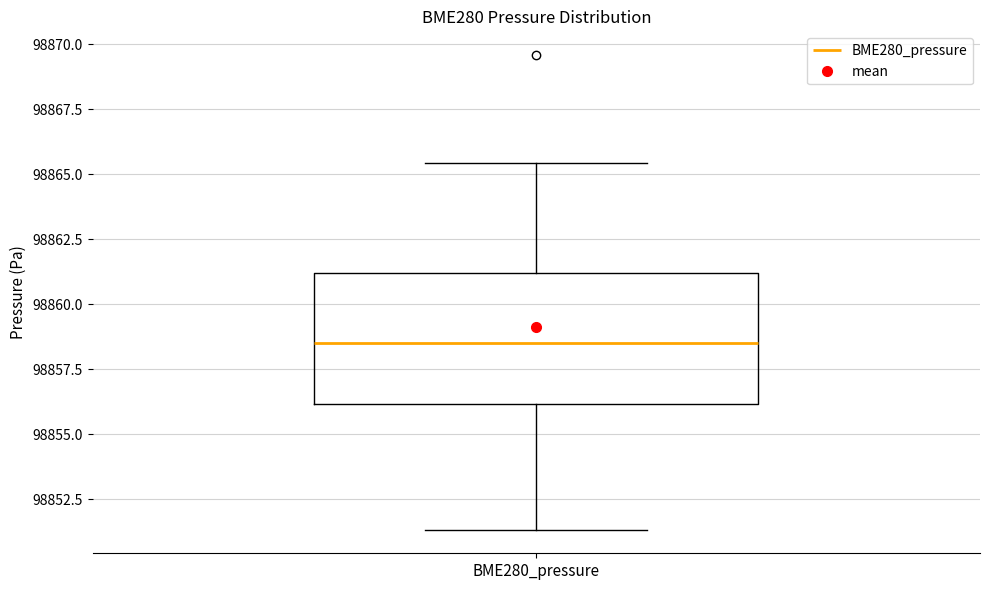

Transcribe this box plot: give where the median line is, the range the box spans, and where the two whiskers end, as read against the y-axis. The values are not printed on the chart, so give them approximately, as read against the axis.

median 98858.5, box 98856.0 to 98861.0, whiskers 98851.5 to 98865.5